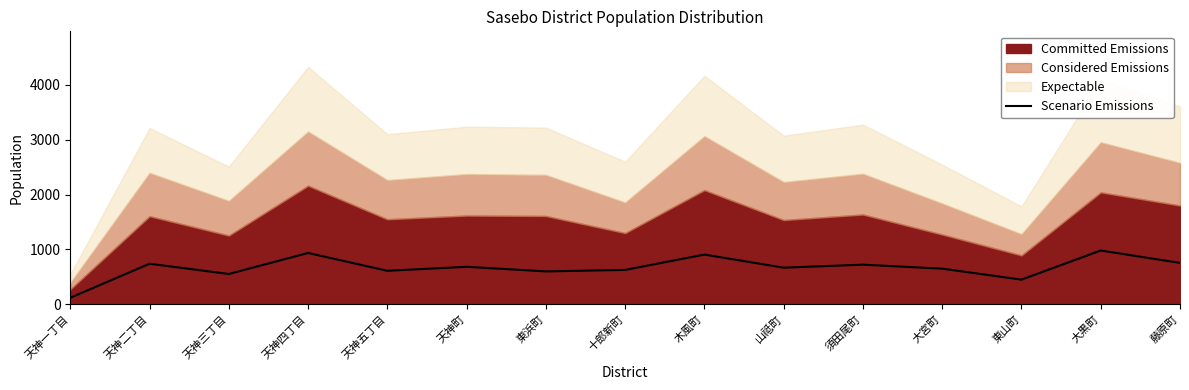

Is it true that the value at 東山町 is 142?

False